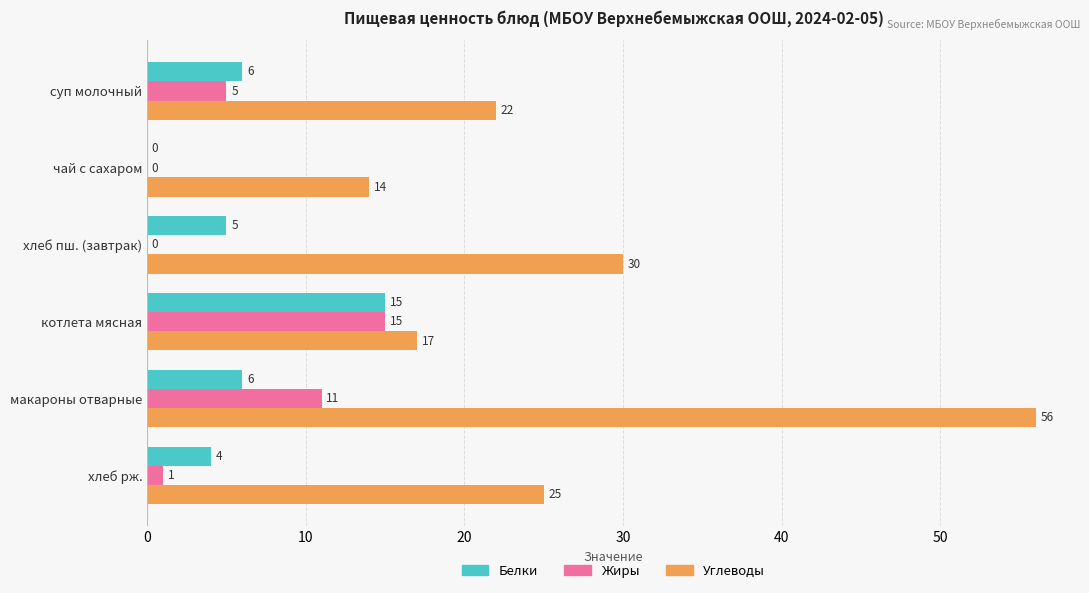

At which category is the sum across all series the highest?

макароны отварные